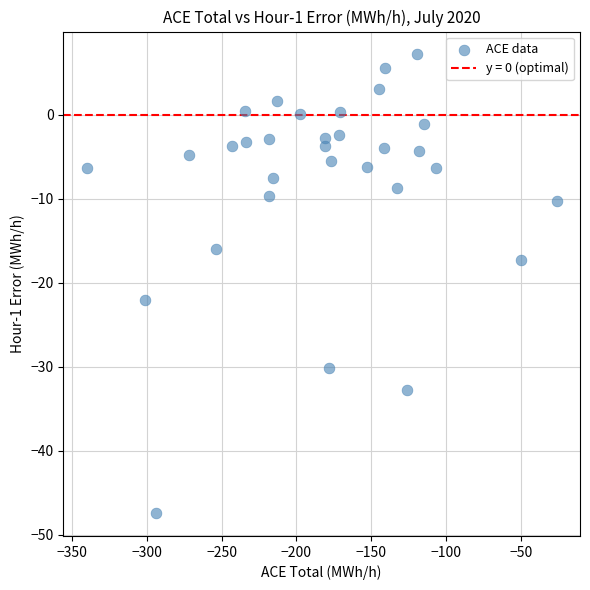

What is the range of X values (max minus min)?

313.9